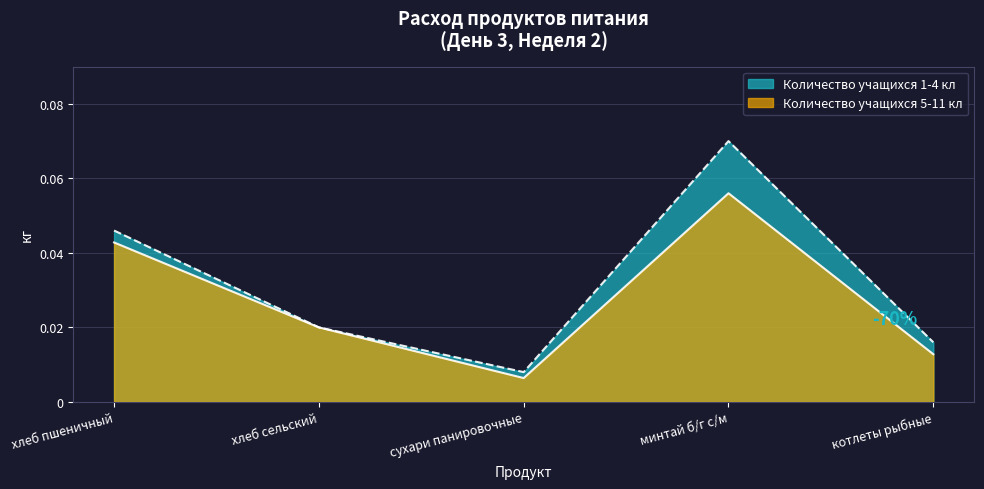

Which series changed the most between хлеб пшеничный and минтай б/г с/м?

Количество учащихся 5-11 кл